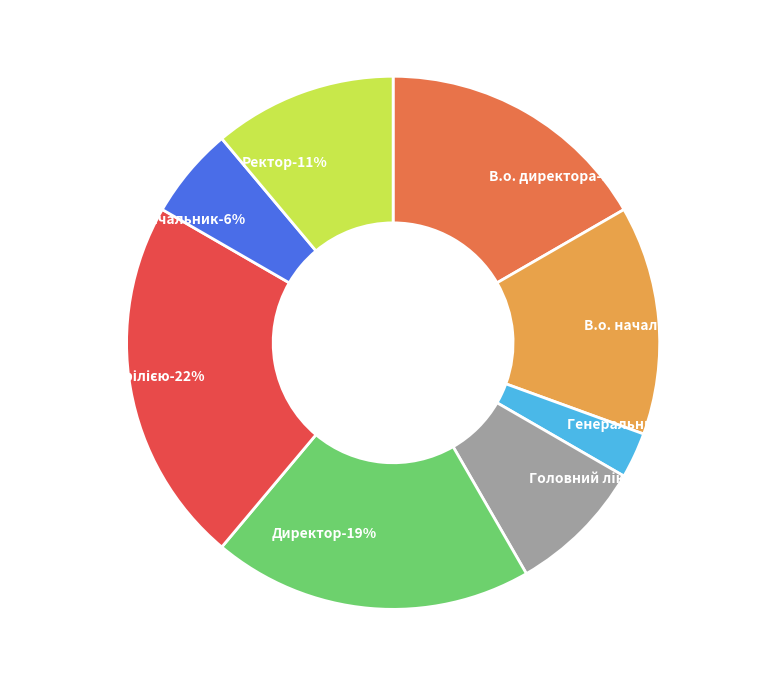

Is it true that Ректор is 11% of the pie?

True